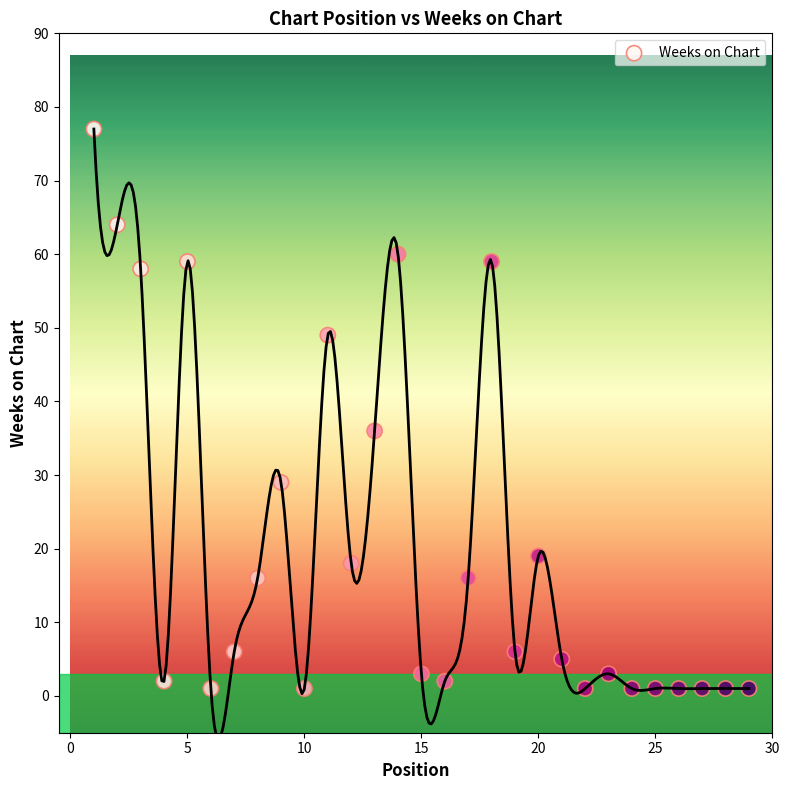

What Y value in the scatter plot is closest to 39?

36